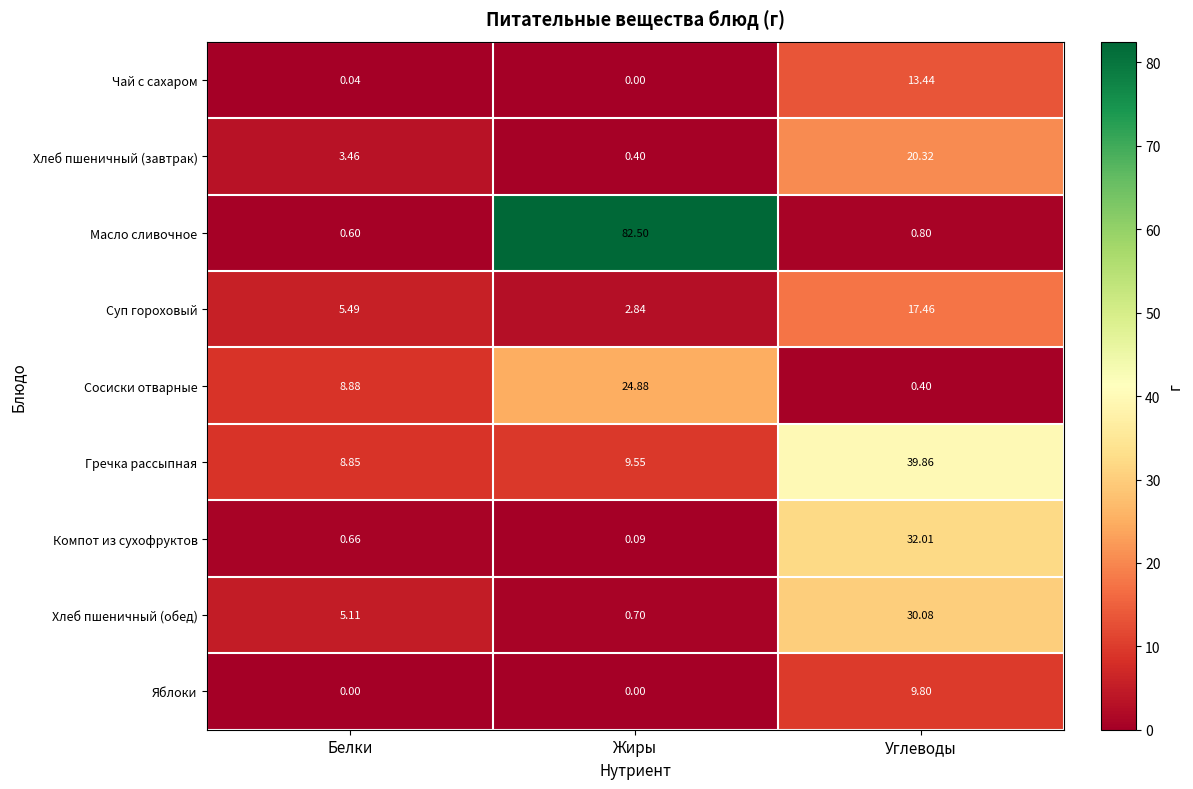

Which category has the highest value in the Сосиски отварные series?

Жиры